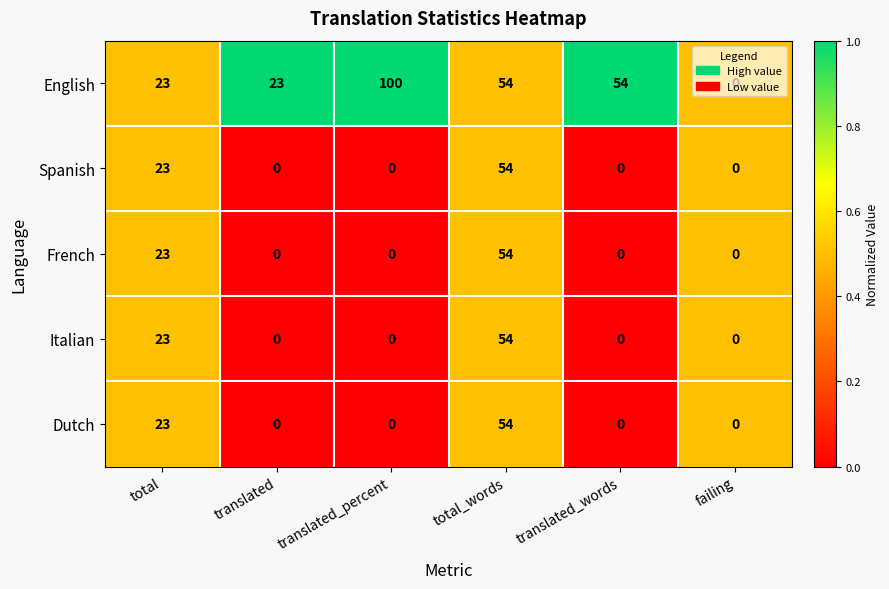

Which series has the largest range (max minus min)?

English